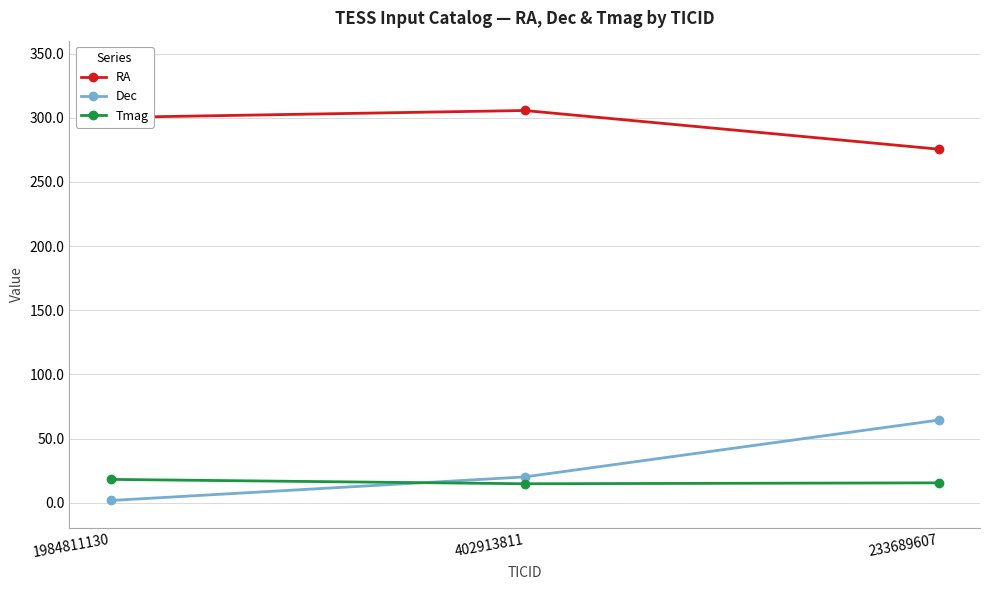

Where does the Tmag series first go above 15?

1984811130